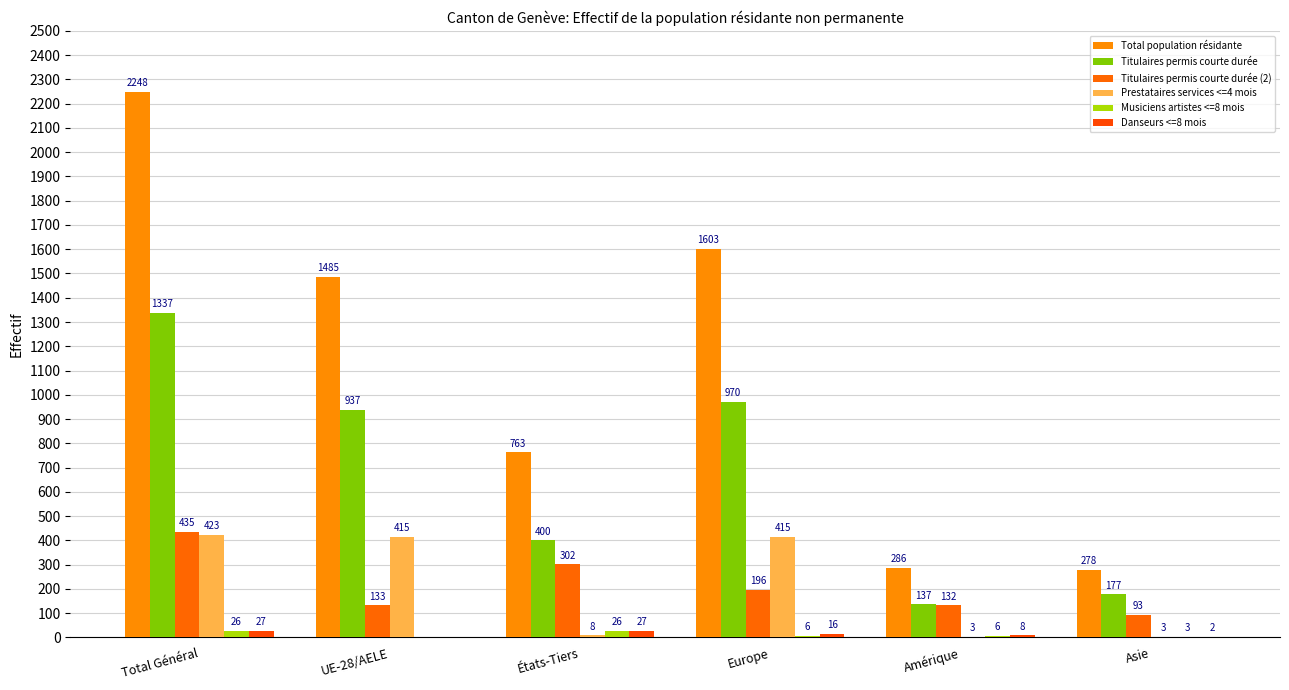

What is the difference between the maximum and minimum values in the Total population résidante series?

1970